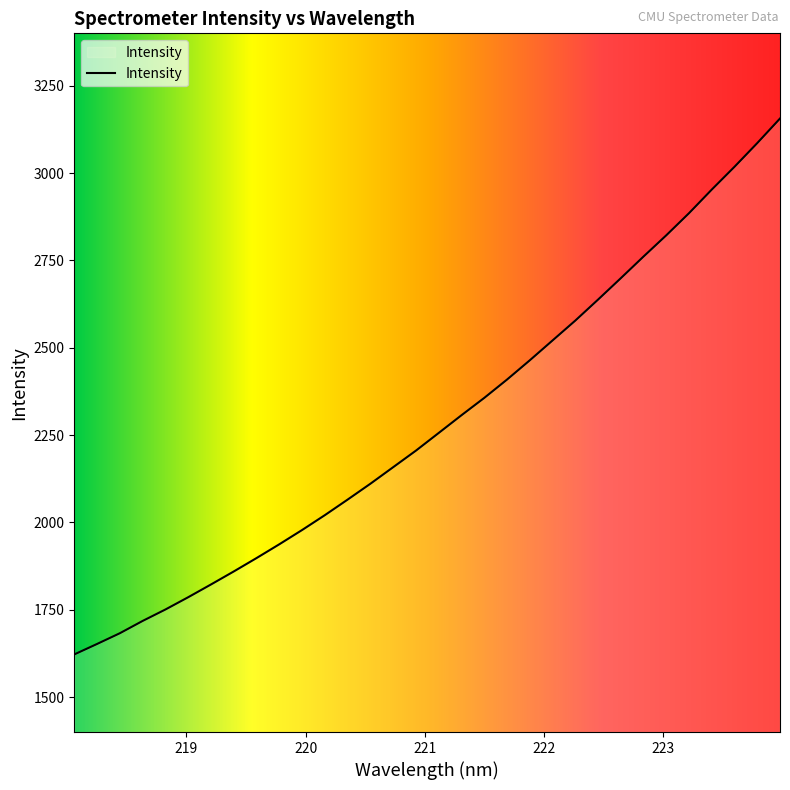

Reading left to right, list all the values displayed in this chart.

1622.1	1652.1	1682.8	1718.0	1750.8	1785.9	1822.4	1859.7	1898.0	1937.5	1978.3	2020.9	2065.4	2110.9	2158.2	2205.6	2256.2	2306.9	2356.5	2408.9	2464.1	2520.9	2577.8	2637.8	2699.1	2761.1	2821.9	2885.3	2952.8	3018.1	3085.9	3156.1